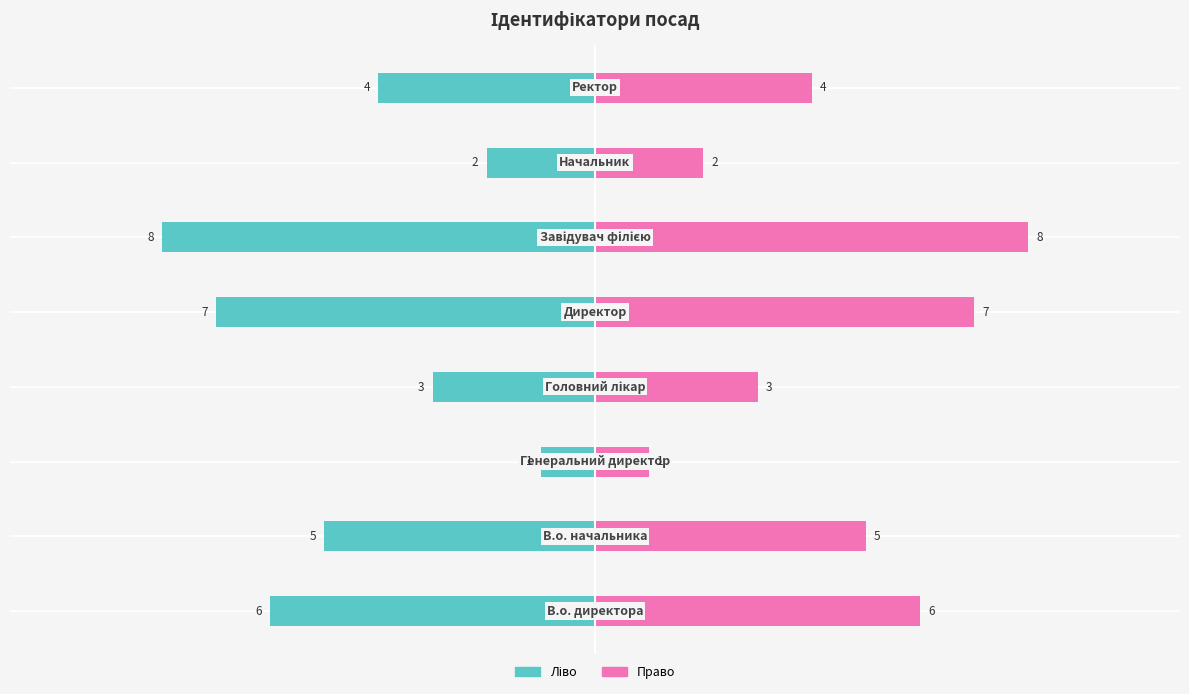

Reading right to left, list all the values displayed in this chart.

Ідентифікатор (ліво): -4	-2	-8	-7	-3	-1	-5	-6
Ідентифікатор (право): 4	2	8	7	3	1	5	6